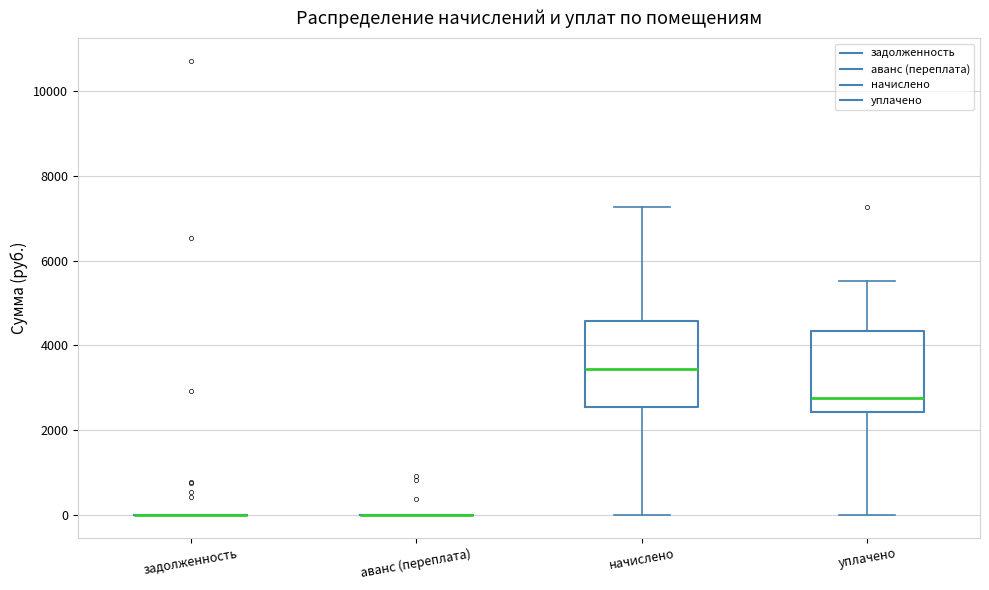

Reading left to right, transcribe this box plot: for each box, give where its median line is, the range the box spans, and where its two whiskers end, as read against the y-axis. The values are not printed on the chart, so give them approximately, as read against the axis.

задолженность: box collapsed to a line at 0, whiskers 0 to 0
аванс (переплата): box collapsed to a line at 0, whiskers 0 to 0
начислено: median 3400, box 2600 to 4600, whiskers 0 to 7200
уплачено: median 2800, box 2400 to 4400, whiskers 0 to 5600